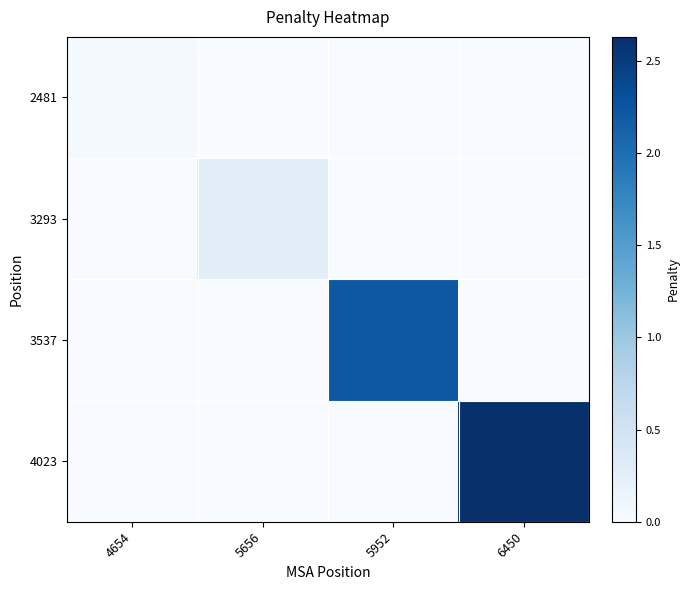

Which series has the widest spread of values?

4023